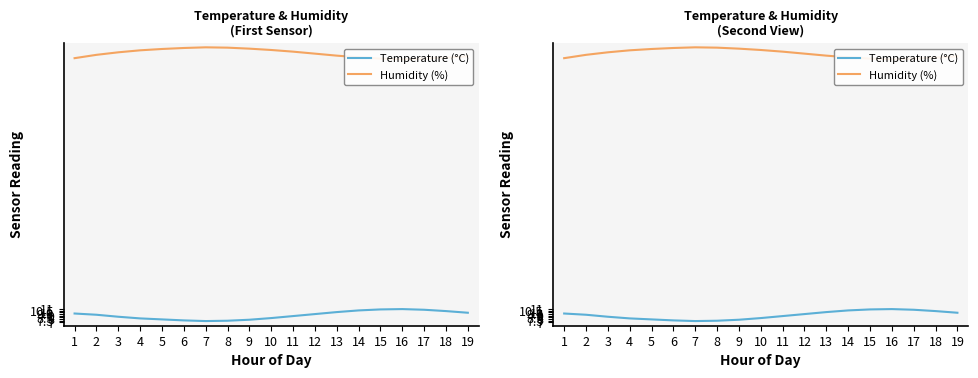

Which series has the largest total across all categories?

Humidity (%)